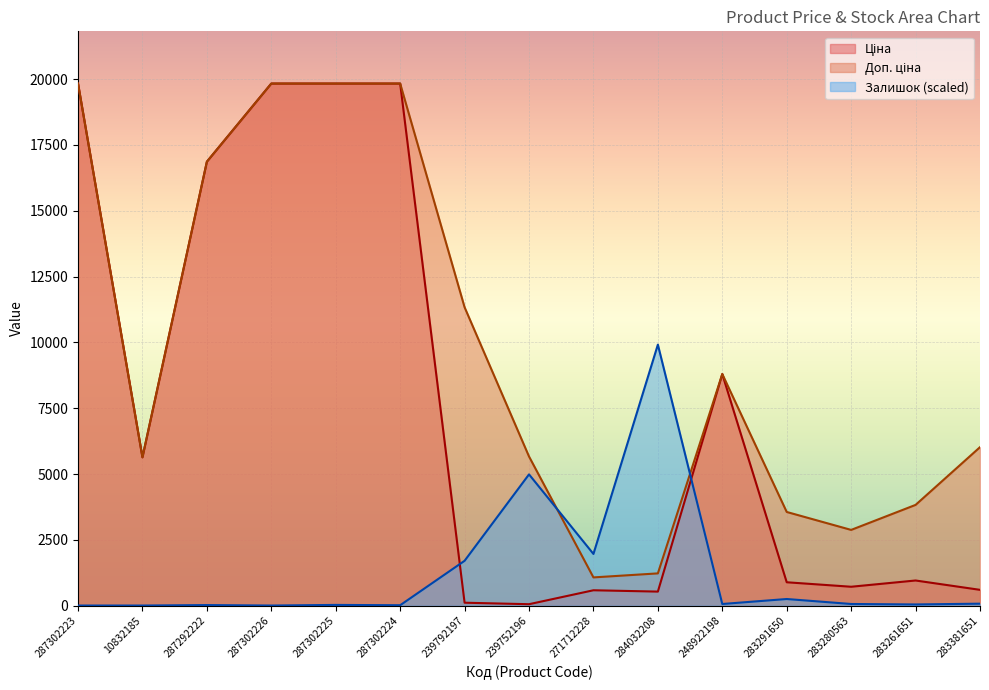

What is the difference between the Доп. ціна values at 239752196 and 239792197?

5667.0